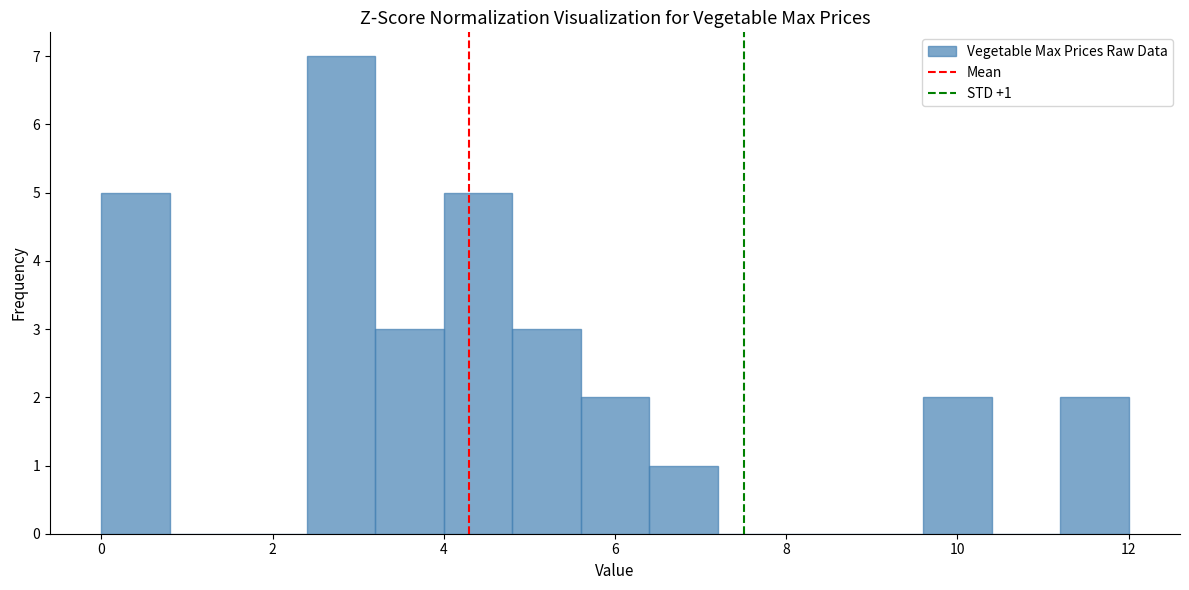

Over which range of the x-axis is the bar tallest?

2.4 to 3.2